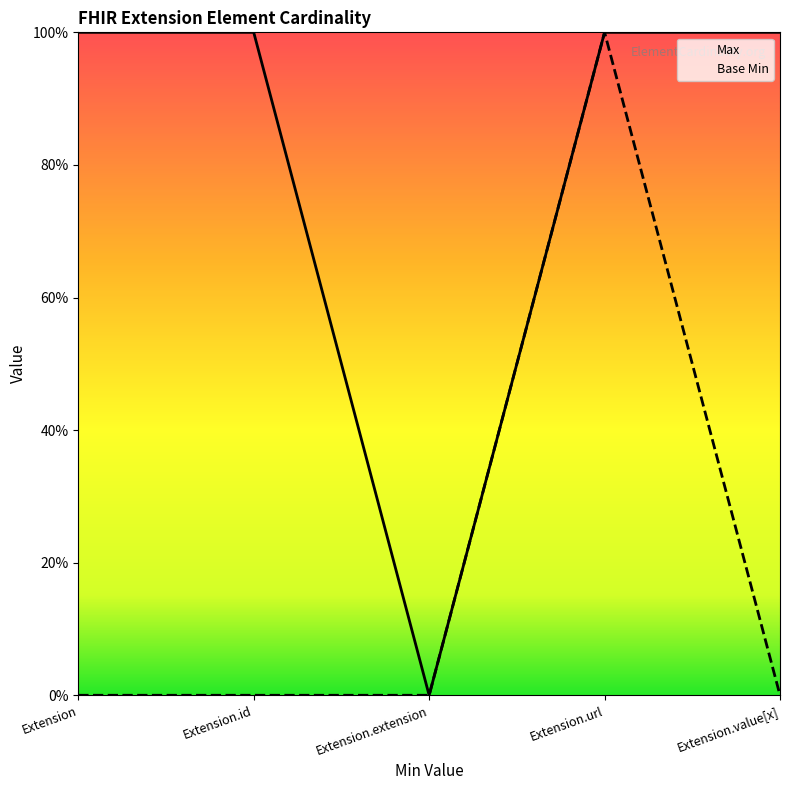

Reading left to right, extract all data points from this chart.

Max: Extension=1	Extension.id=1	Extension.extension=0	Extension.url=1	Extension.value[x]=1
Base Min: Extension=0	Extension.id=0	Extension.extension=0	Extension.url=1	Extension.value[x]=0